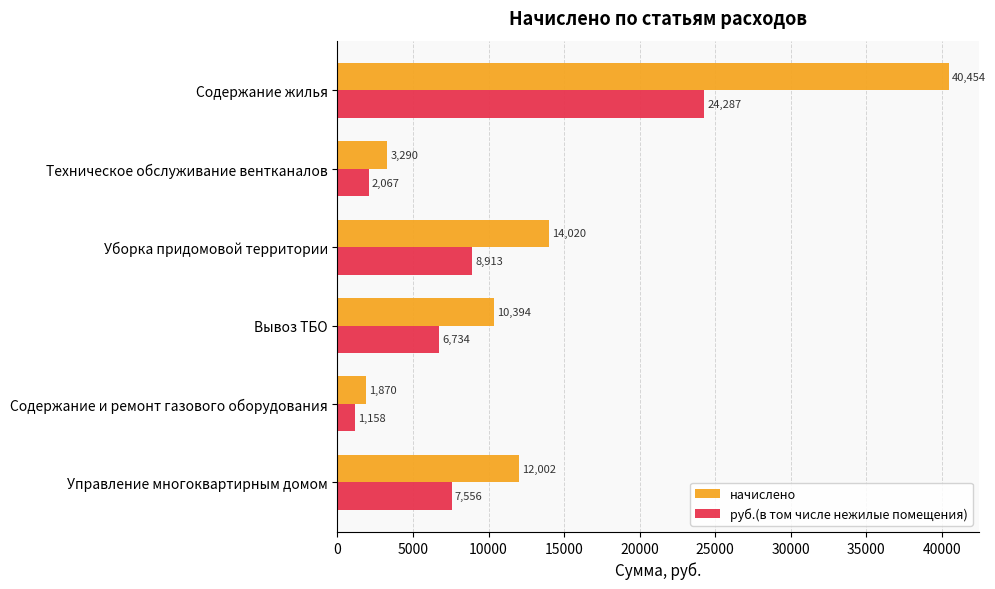

What is the smallest value displayed?

1157.7